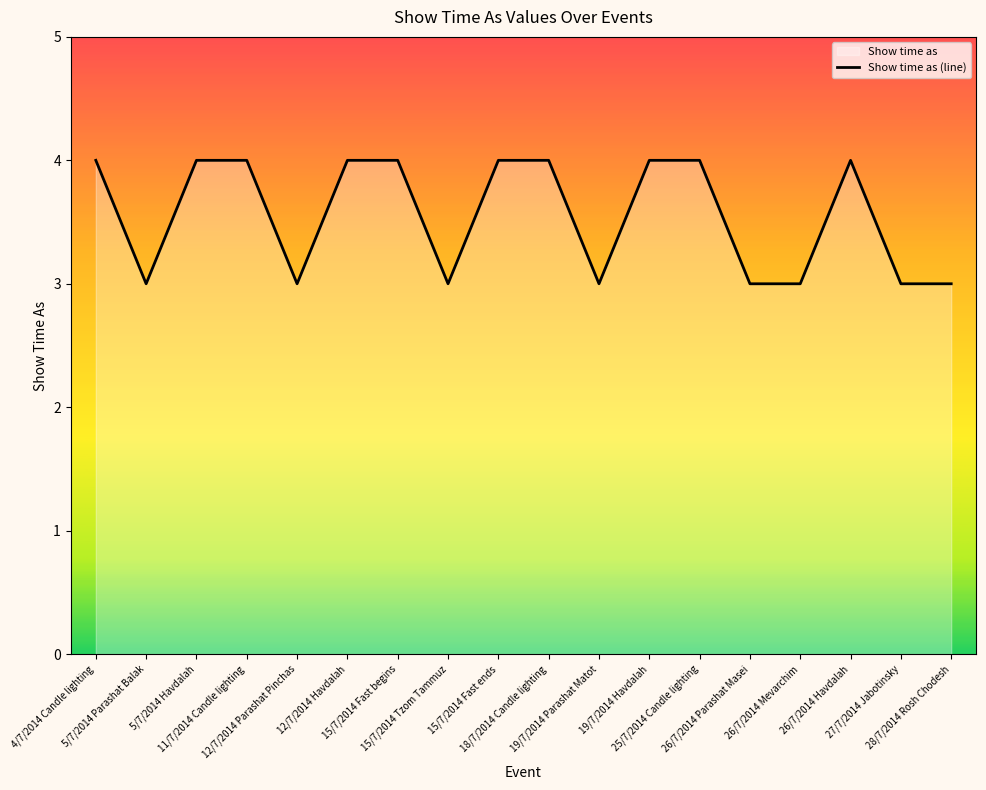

Does the chart display data point markers on the line(s)?

No